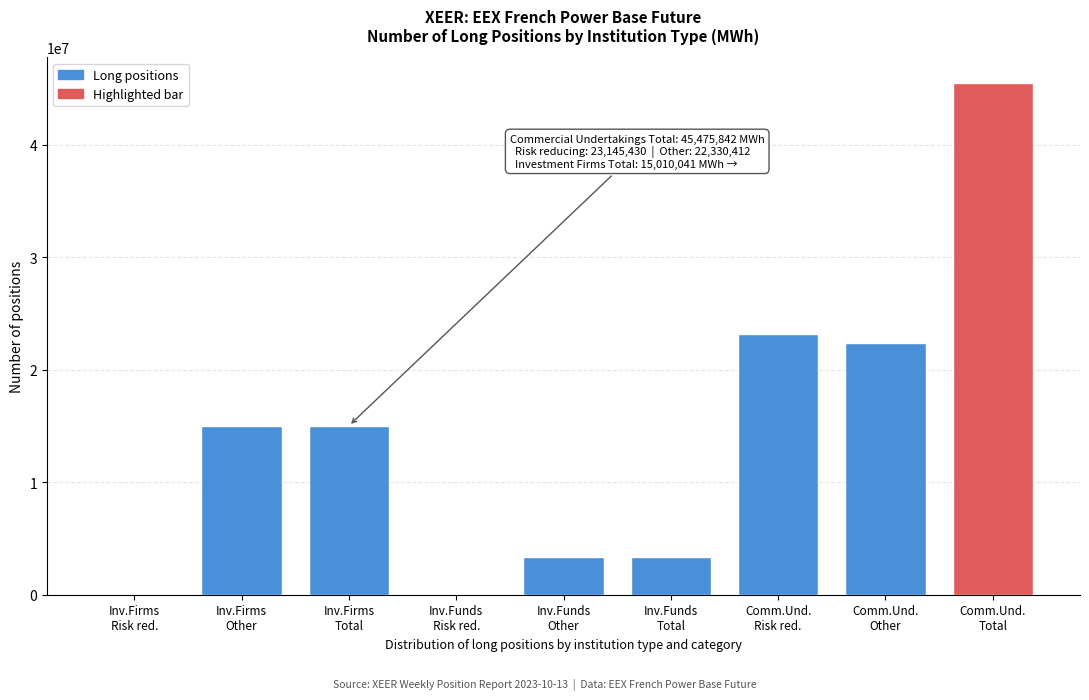

What is the greatest value displayed?

45475842